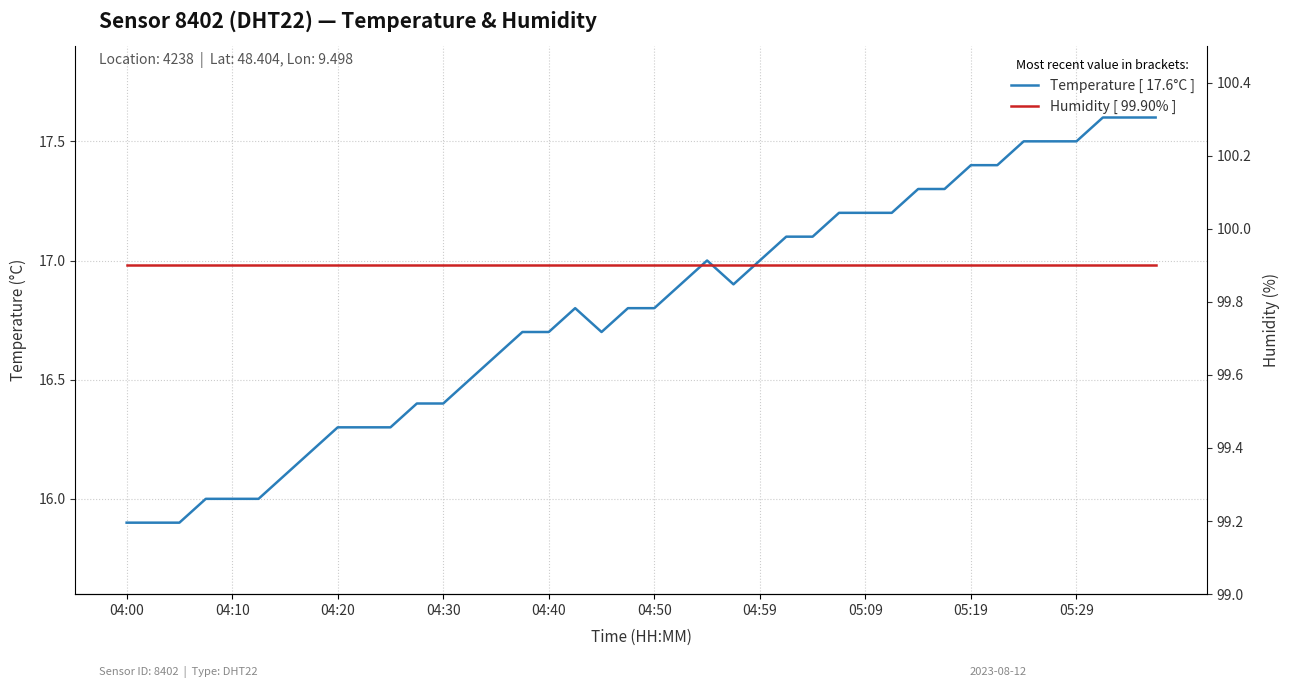

Does the chart have visible grid lines?

Yes